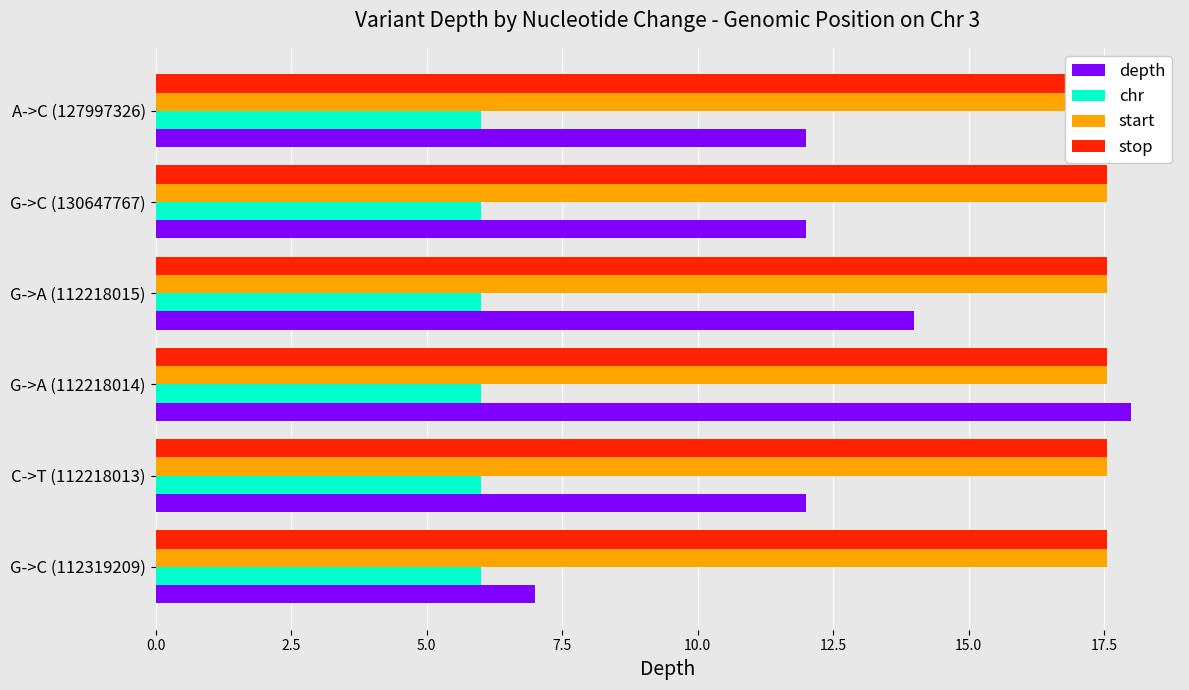

Reading left to right, transcribe all the data shown in this chart.

depth: 7.0	12.0	18.0	14.0	12.0	12.0
chr: 0.2	0.2	0.2	0.2	0.2	0.2
start: 17.6	17.6	17.6	17.6	17.6	17.6
stop: 17.6	17.6	17.6	17.6	17.6	17.6